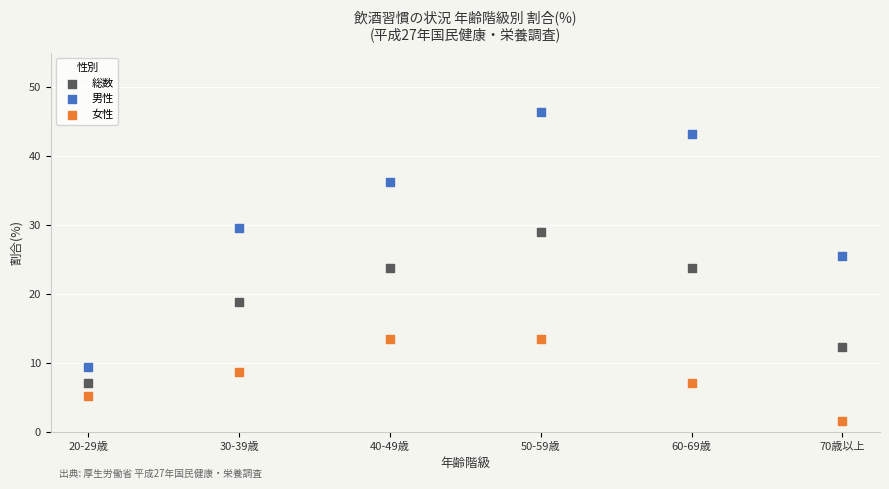

Which series contains the highest Y value?

男性